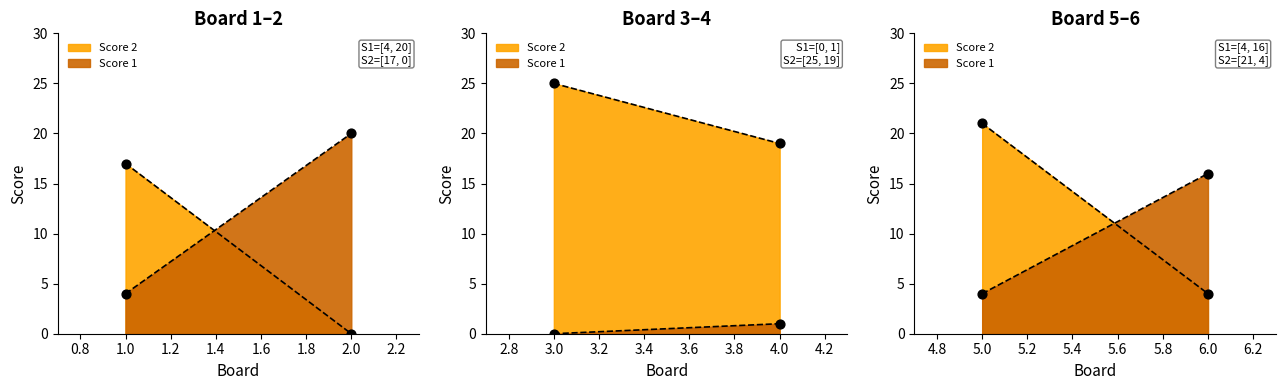

Is the value of Score 2 at 3 greater than the value of Score 1 at 6?

Yes